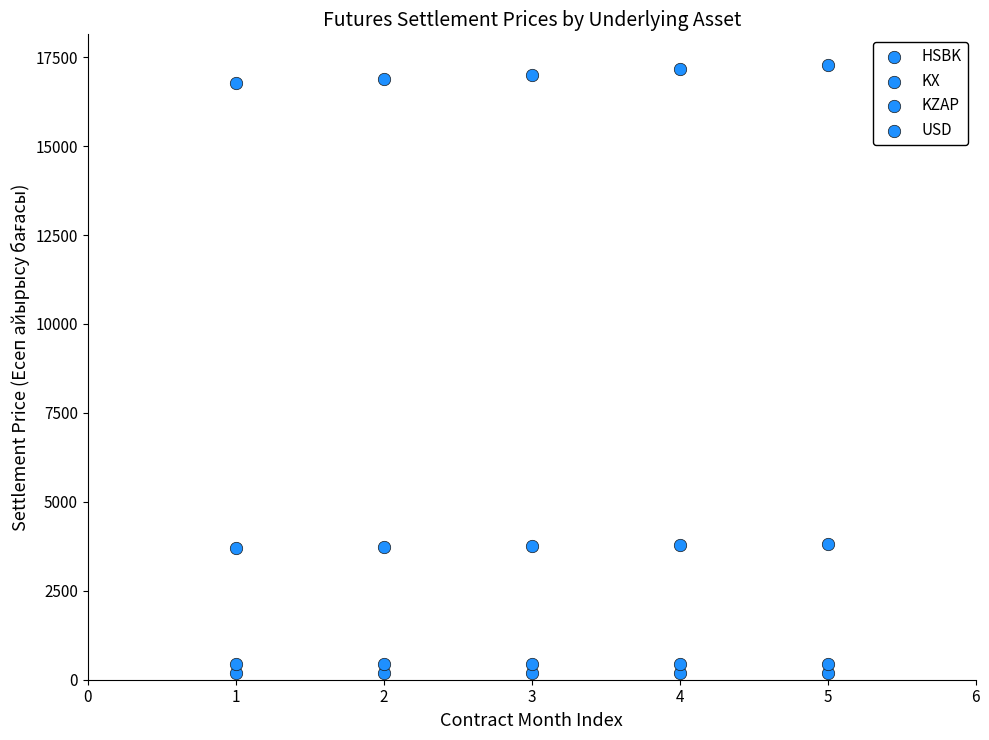

How many points are shown in the scatter plot?

20